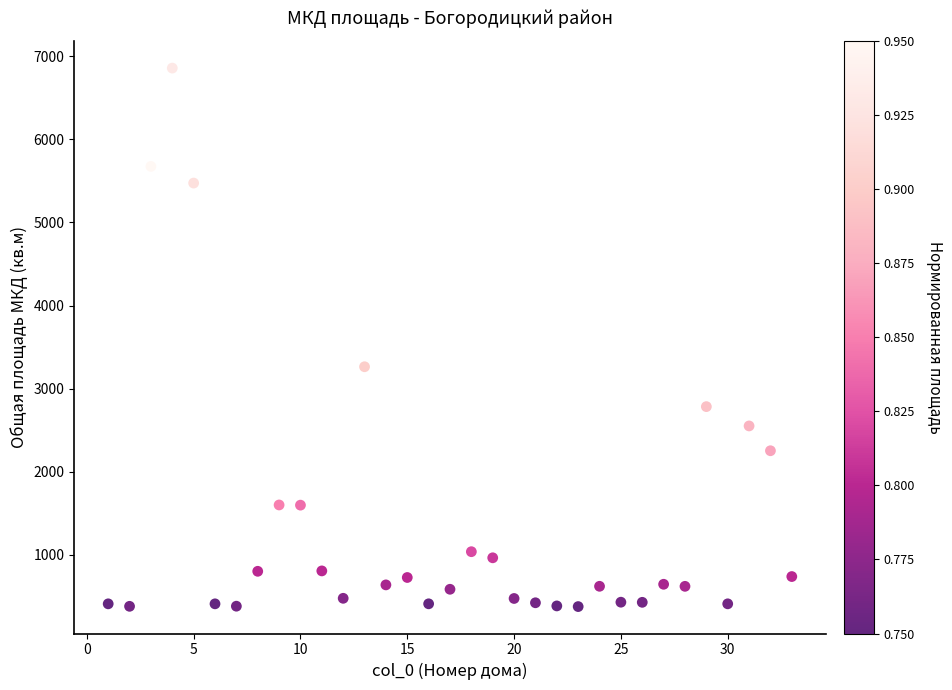

What Y value in the scatter plot is closest to 3617?

3263.6